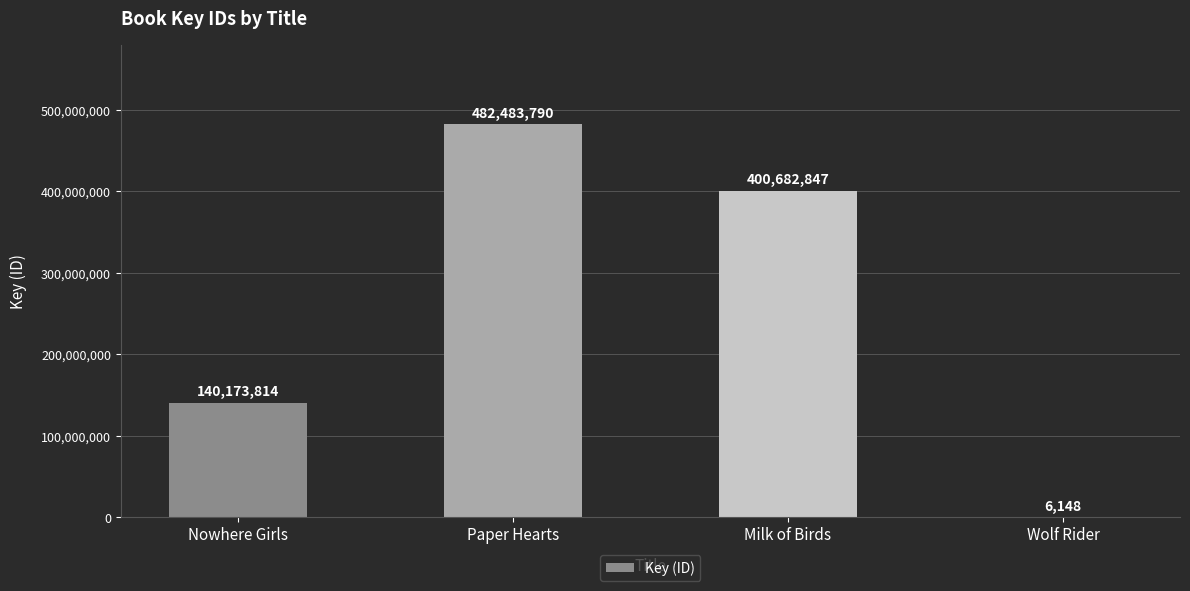

True or false: the data shows 673530416 at Paper Hearts.

False